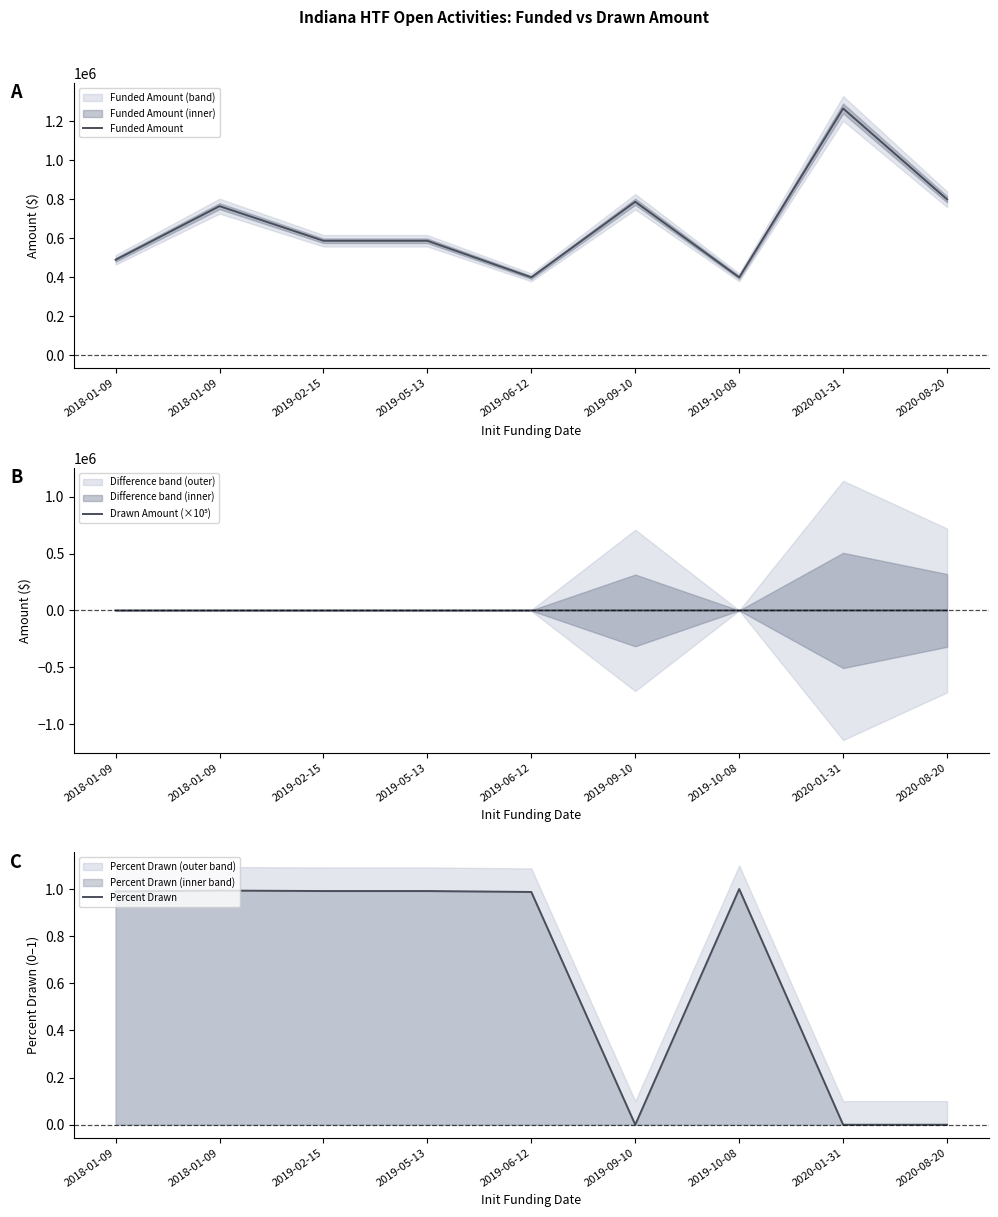

Which series changed the most between 2019-06-12 and 2019-10-08?

Drawn Amount (×10⁵)